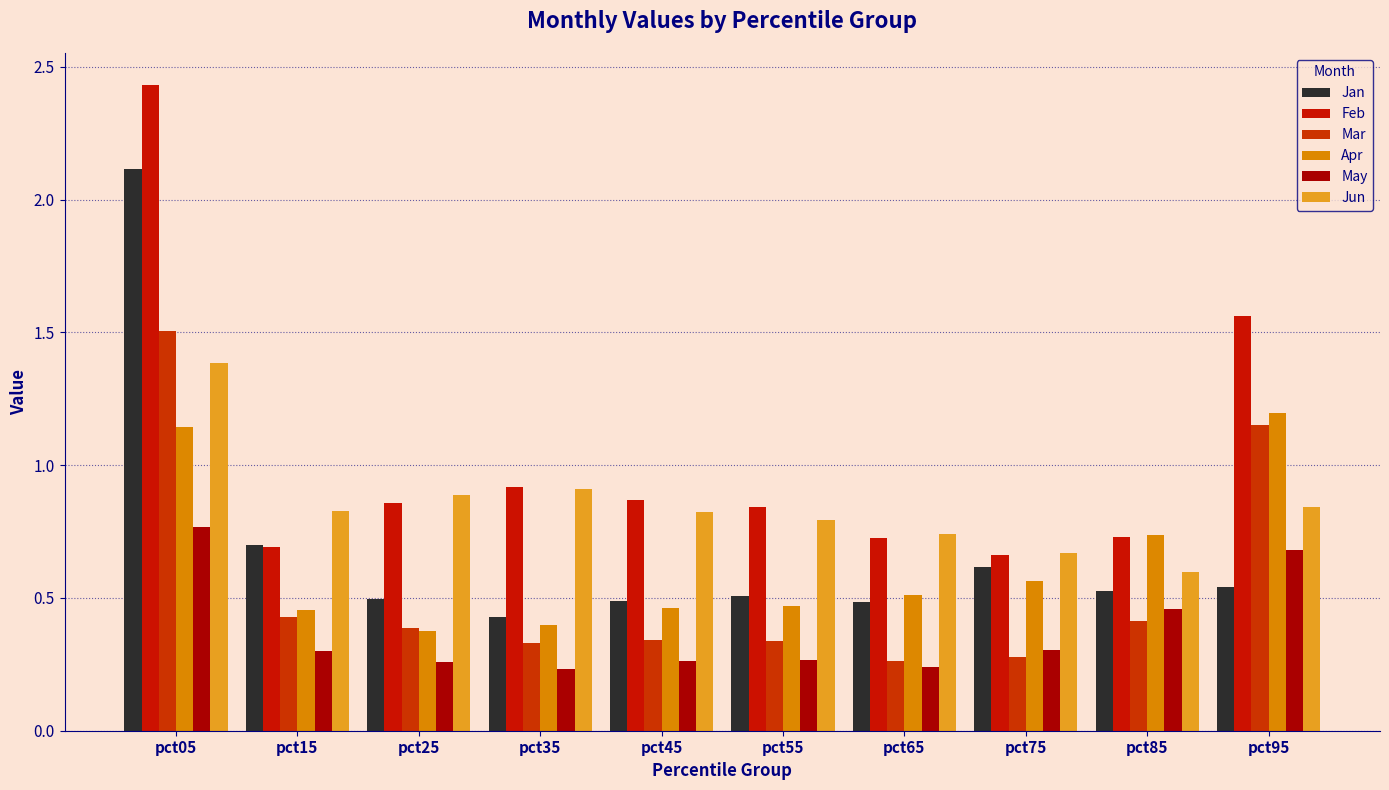

What value does the Jan series have at pct55?

0.5